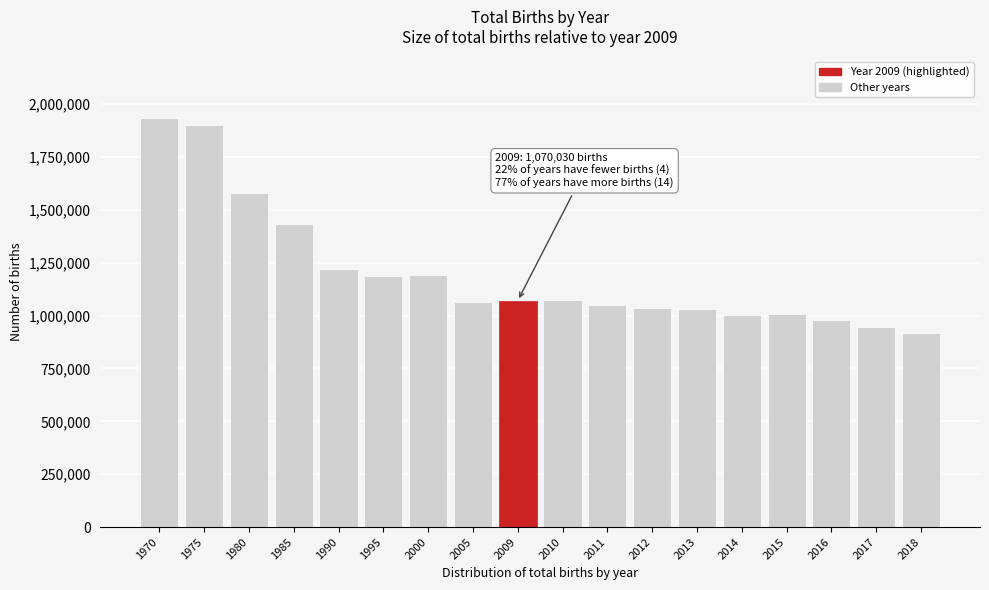

What is the sum of all values?

21615763